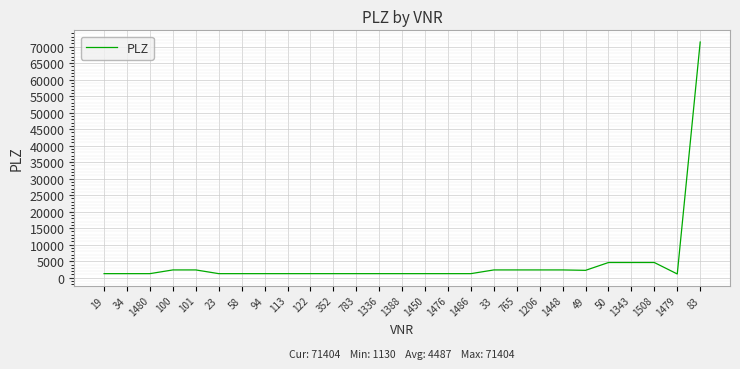

What is the greatest value displayed?

71404